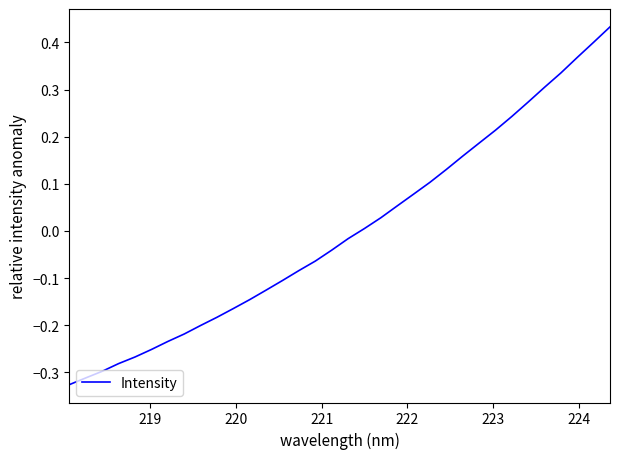

What is the difference between the maximum and minimum values?

0.8